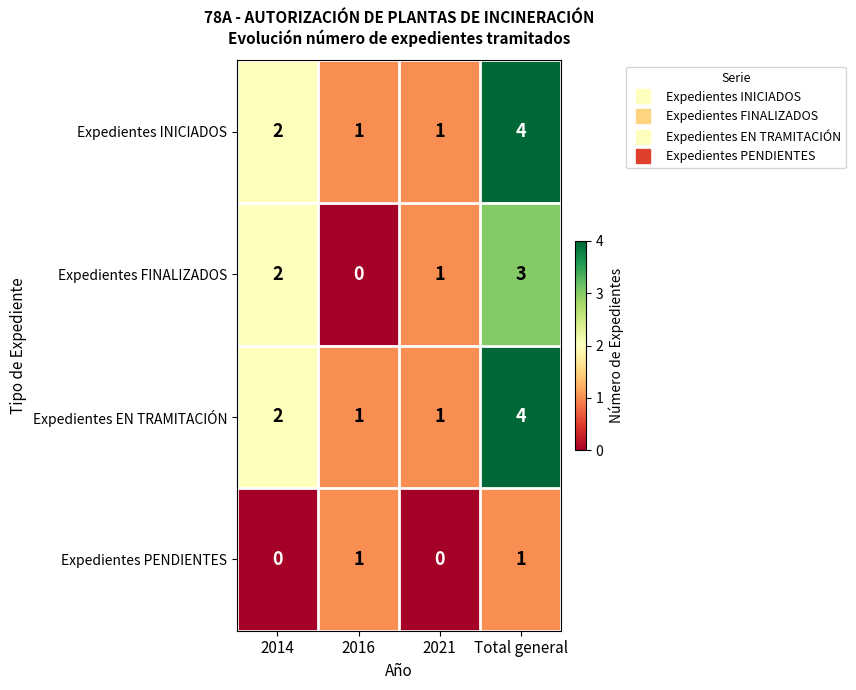

At which category is the sum across all series the highest?

Total general